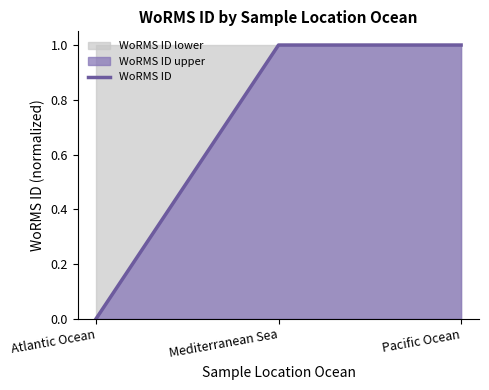

Which category has the lowest value across all series?

Atlantic Ocean